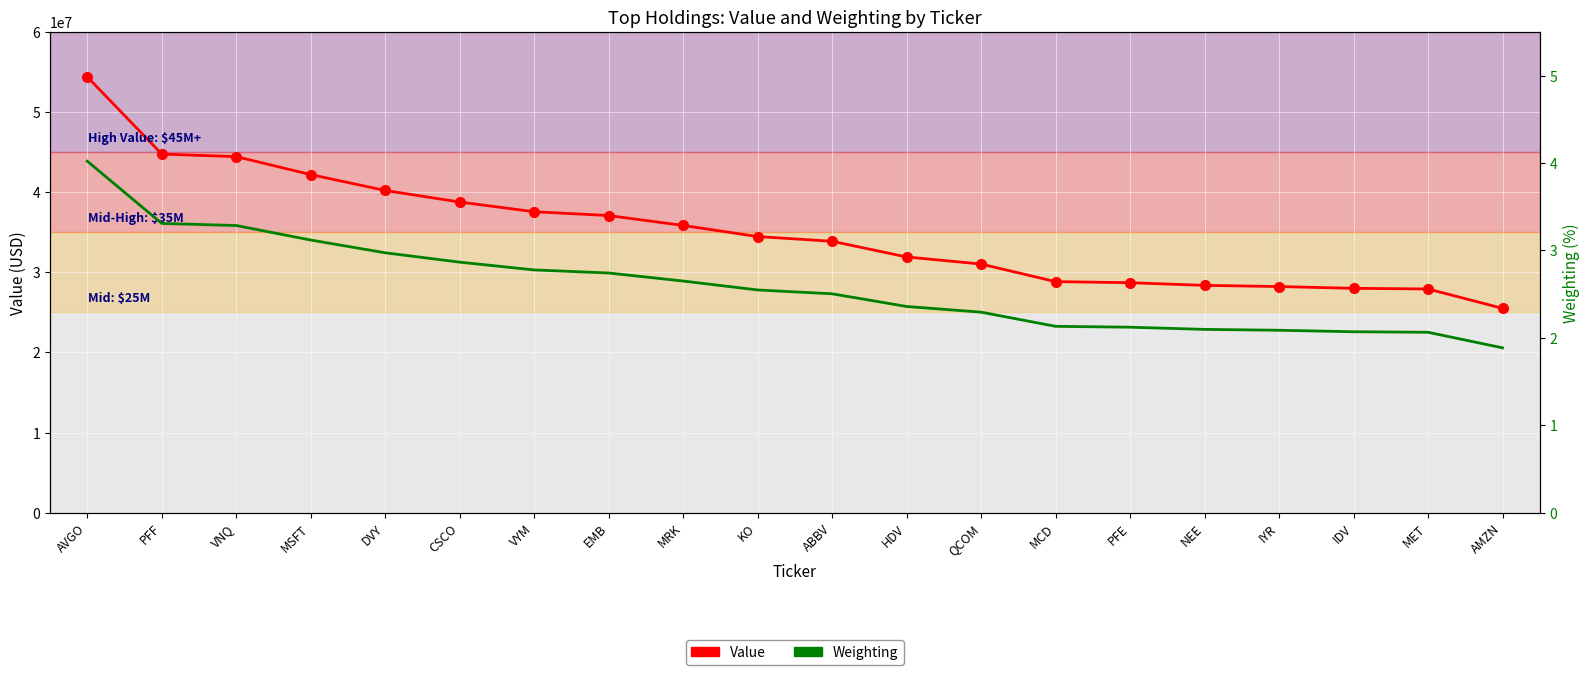

True or false: Value and Weighting intersect in this chart.

False